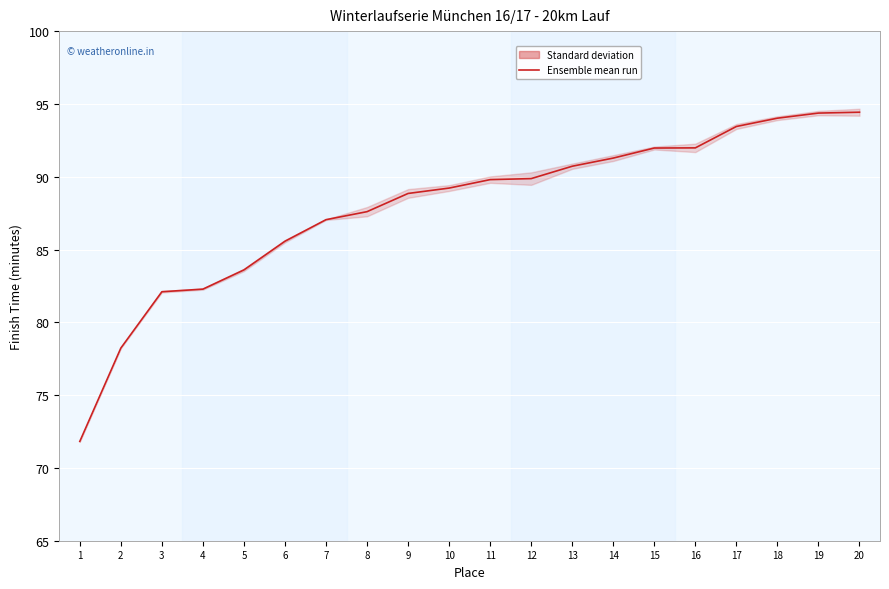

Is this an area chart (filled region under the line)?

No